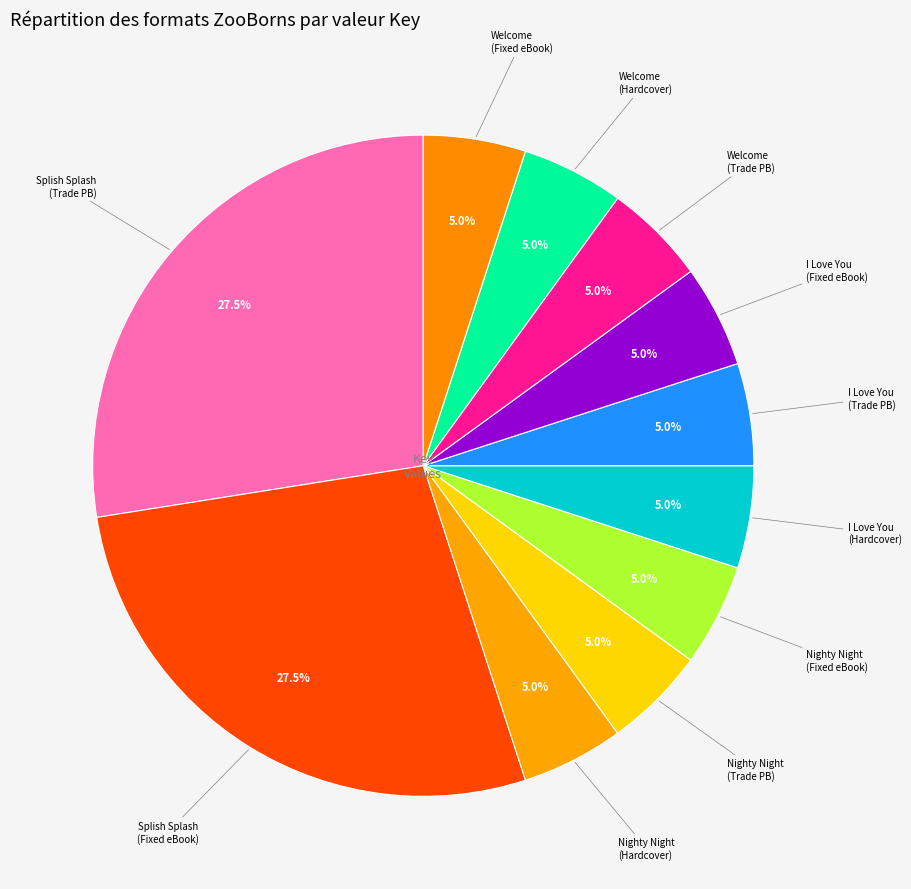

How many segments does this pie chart have?

11